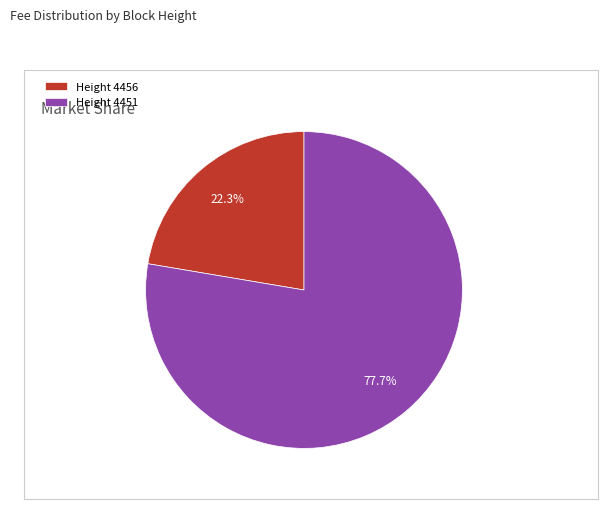

Which has a higher value, Height 4456 or Height 4451?

Height 4451